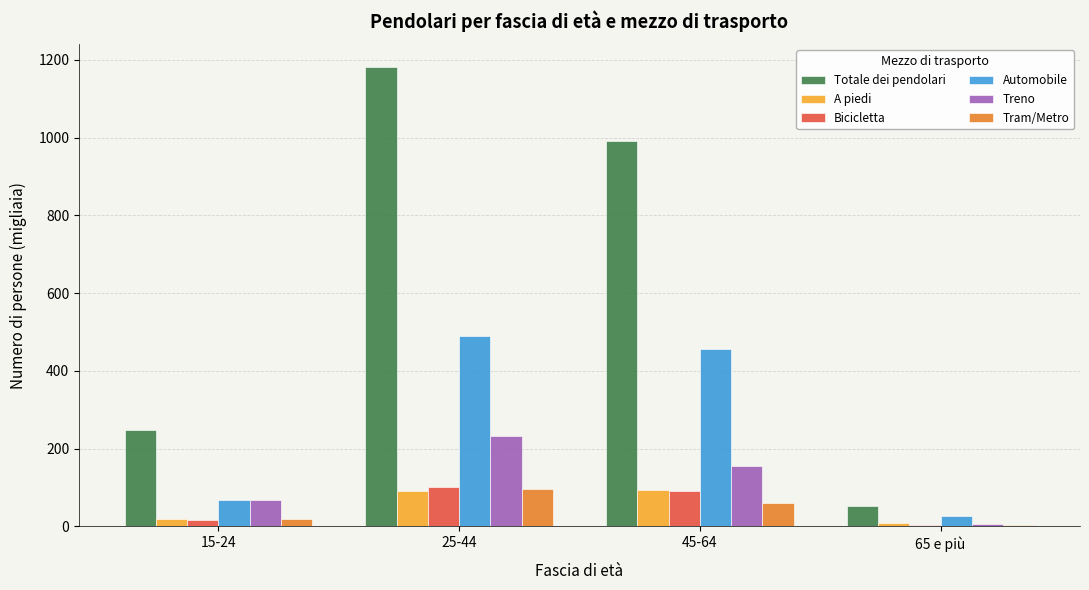

At which label is Totale dei pendolari closest to 617?

15-24